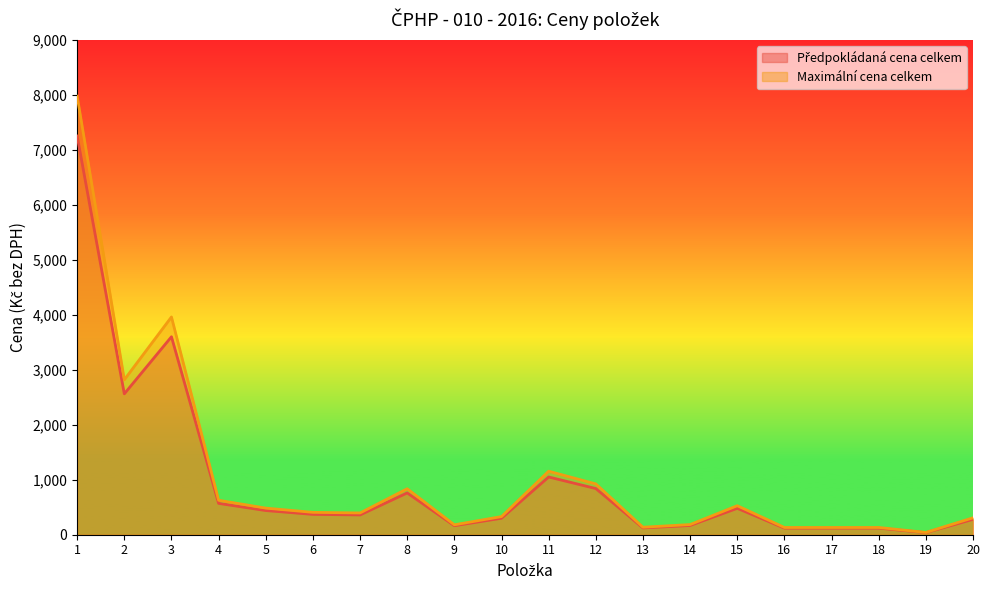

Is the value of Předpokládaná cena celkem at 17 greater than the value of Maximální cena celkem at 16?

No